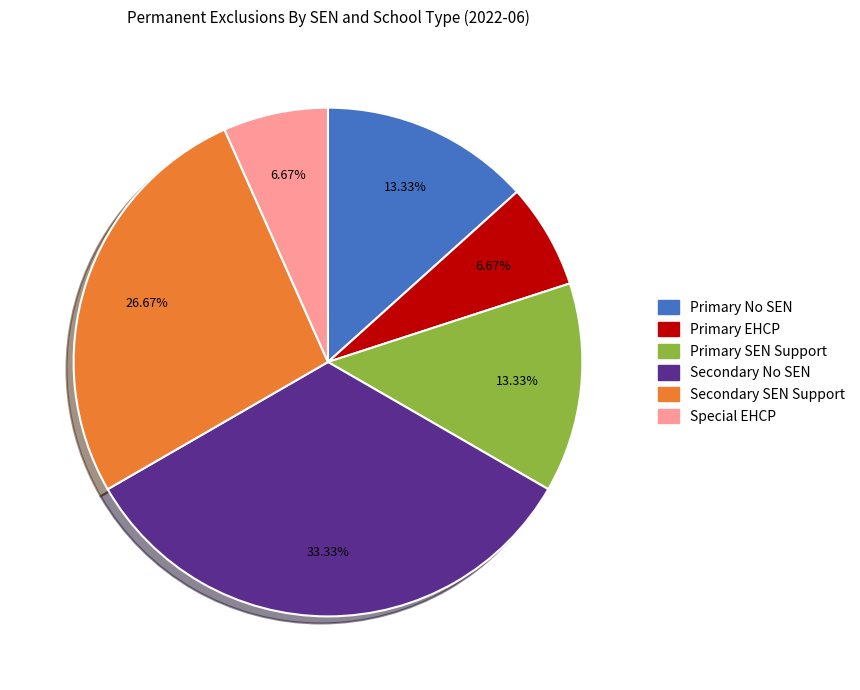

Does any single category account for the majority?

No